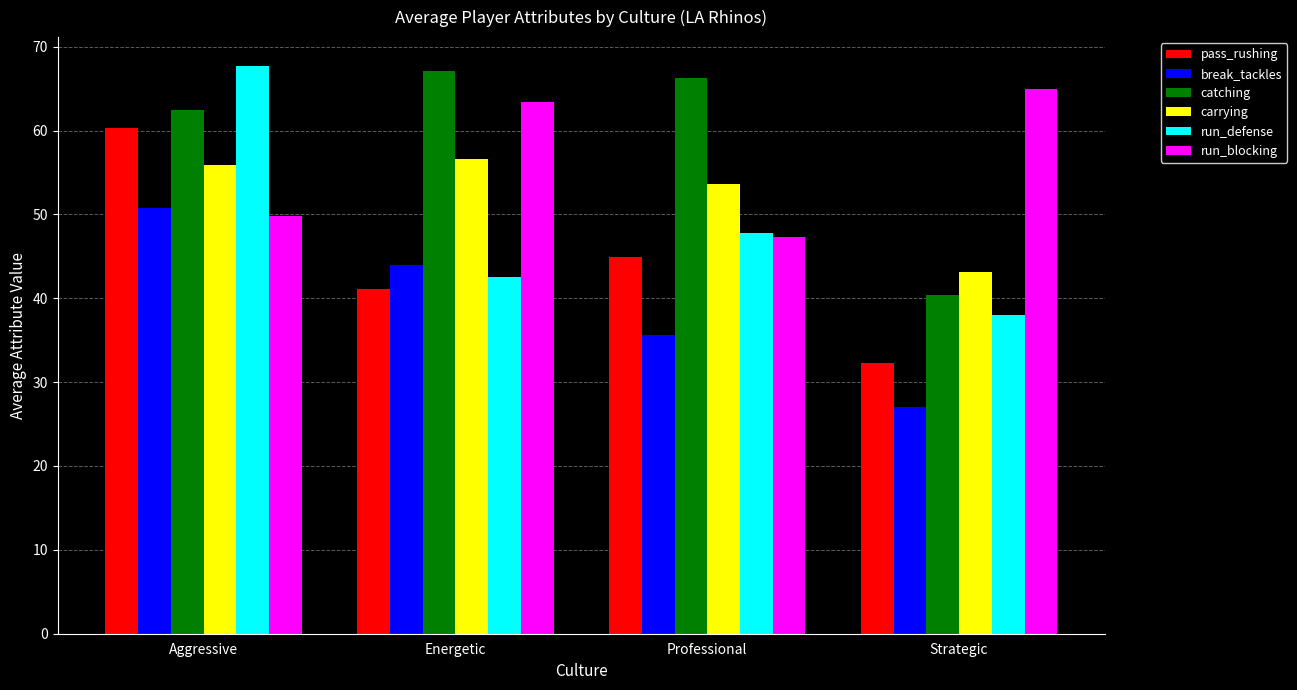

What is the approximate value of catching at Energetic?

67.1